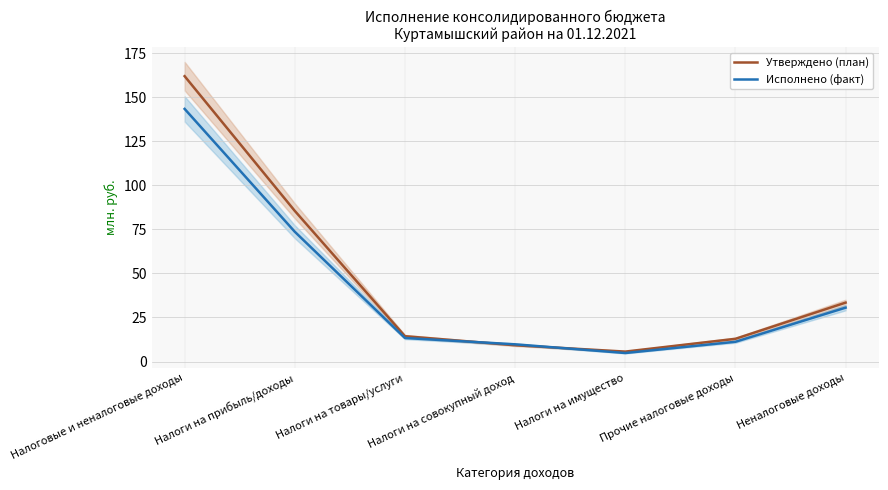

Between Налоги на прибыль/доходы and Налоги на товары/услуги, which is larger?

Налоги на прибыль/доходы